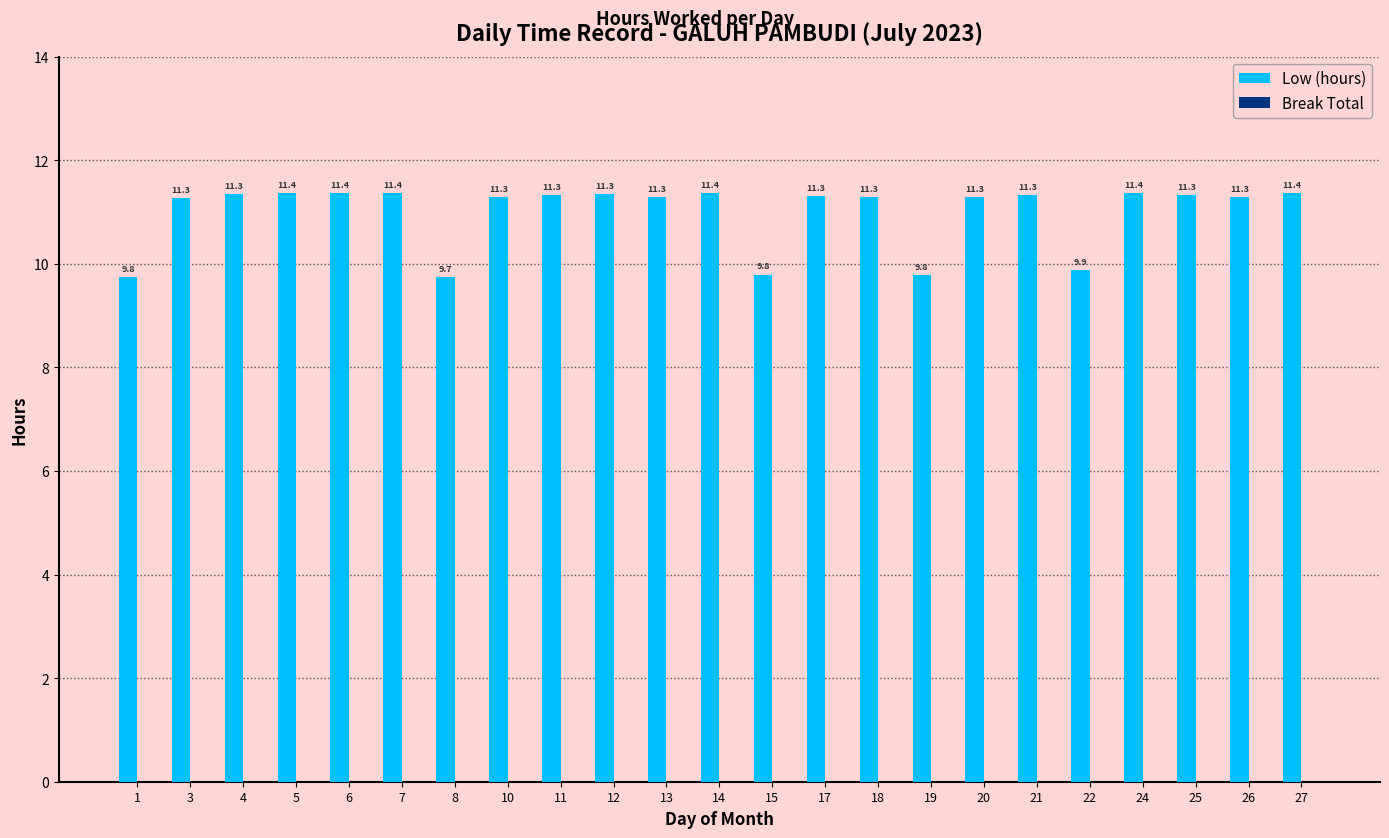

Which label corresponds to the largest value in the chart?

27